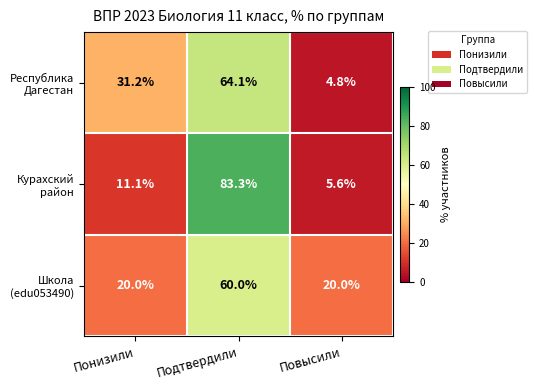

What is the smallest value displayed?

4.8